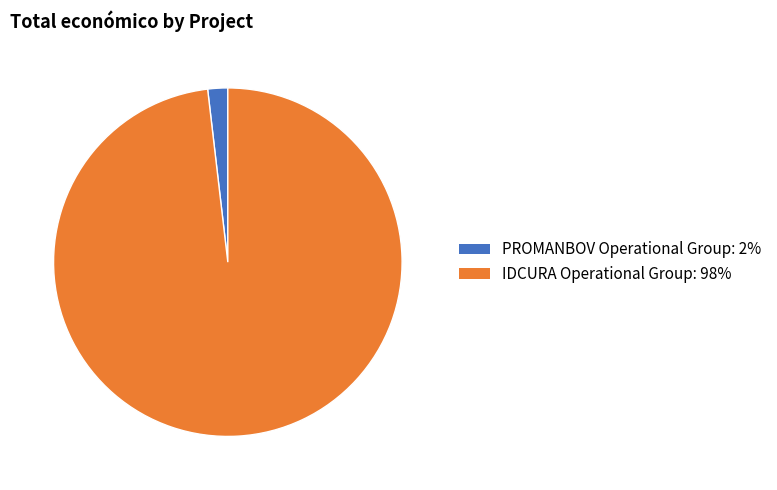

Combined, do PROMANBOV Operational Group and IDCURA Operational Group account for over 50%?

Yes